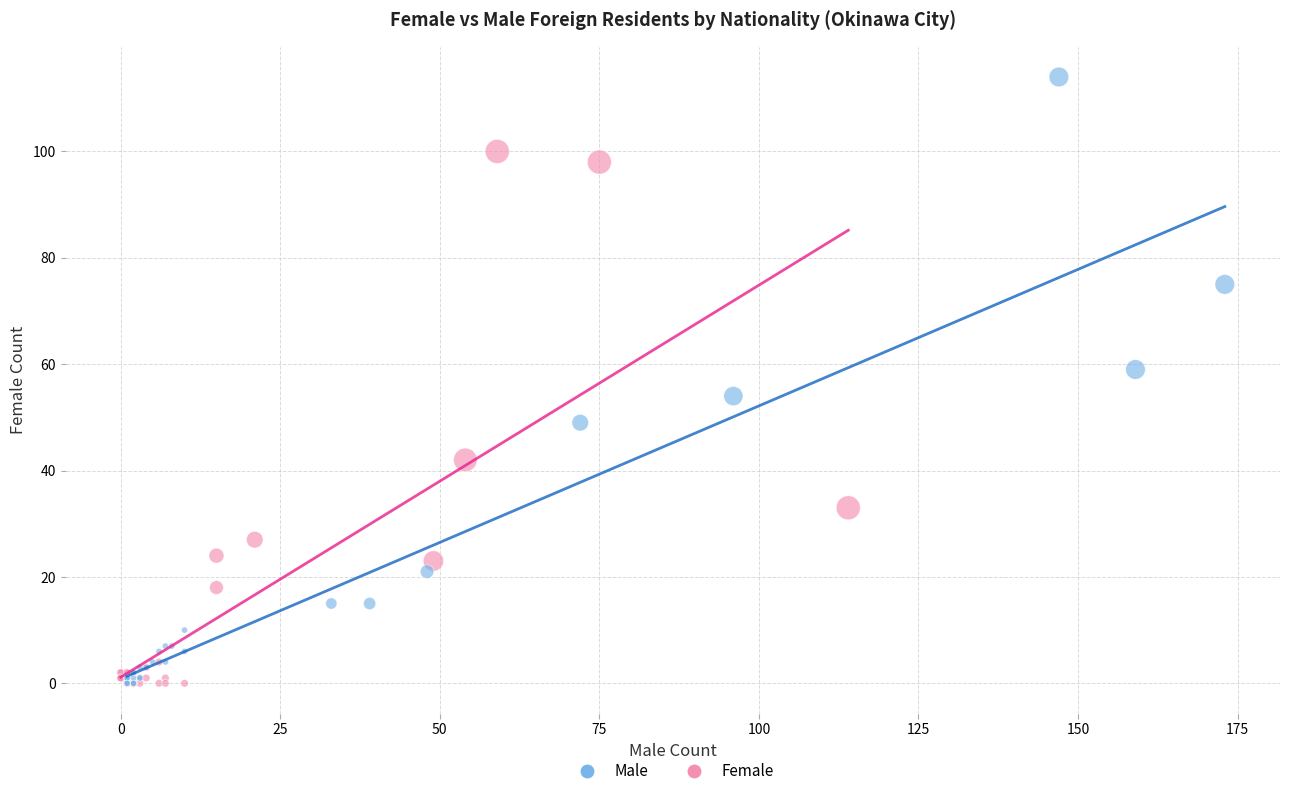

Which series reaches the maximum Y coordinate?

Male